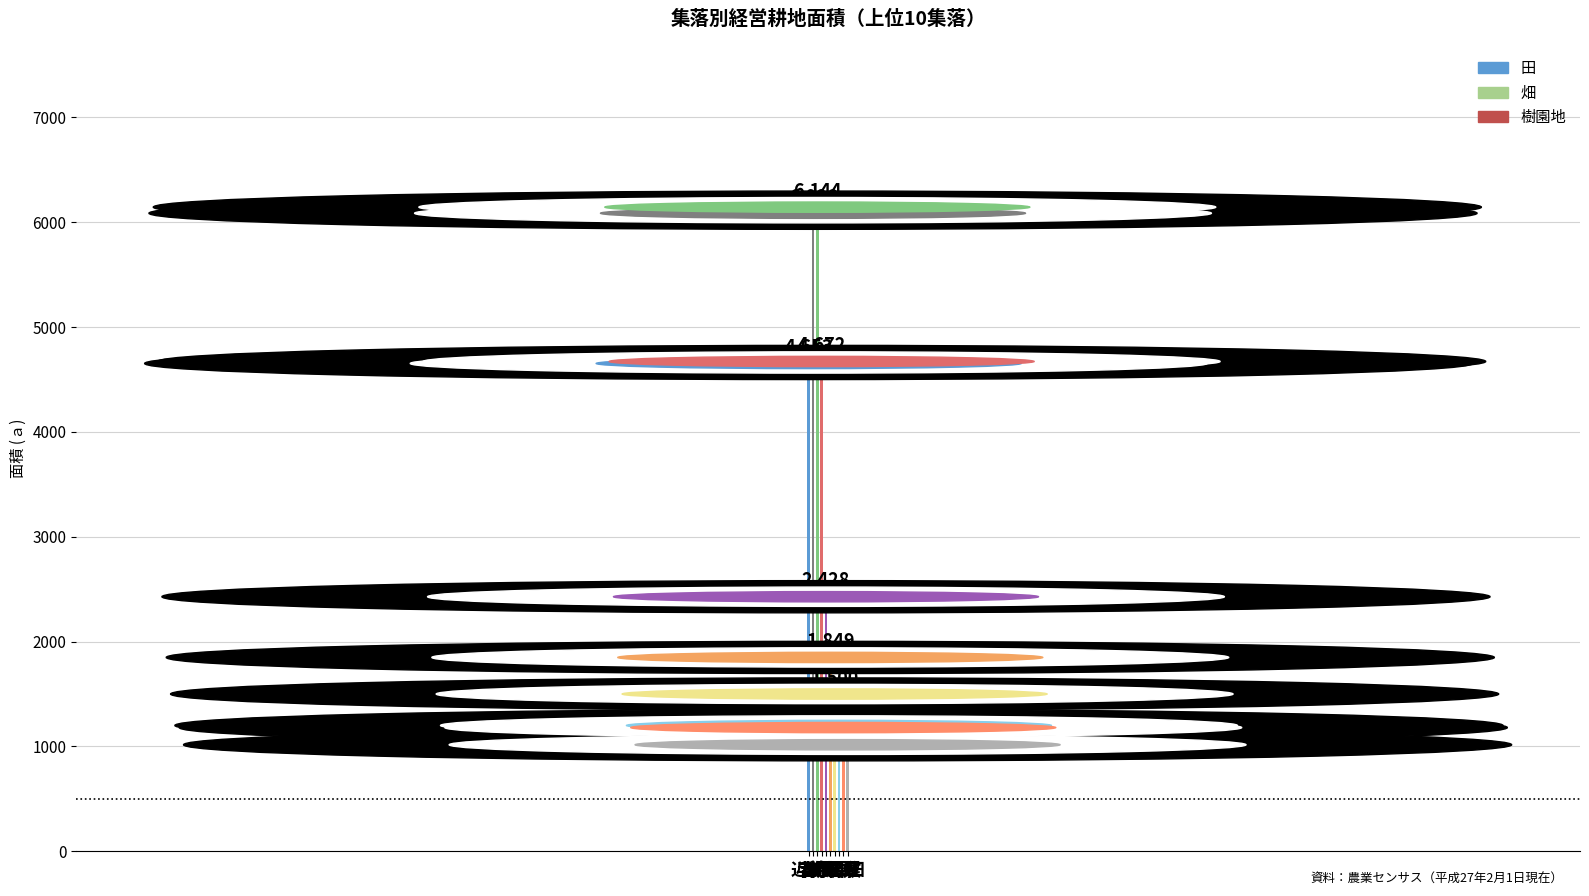

Does the chart contain stacked bars?

No